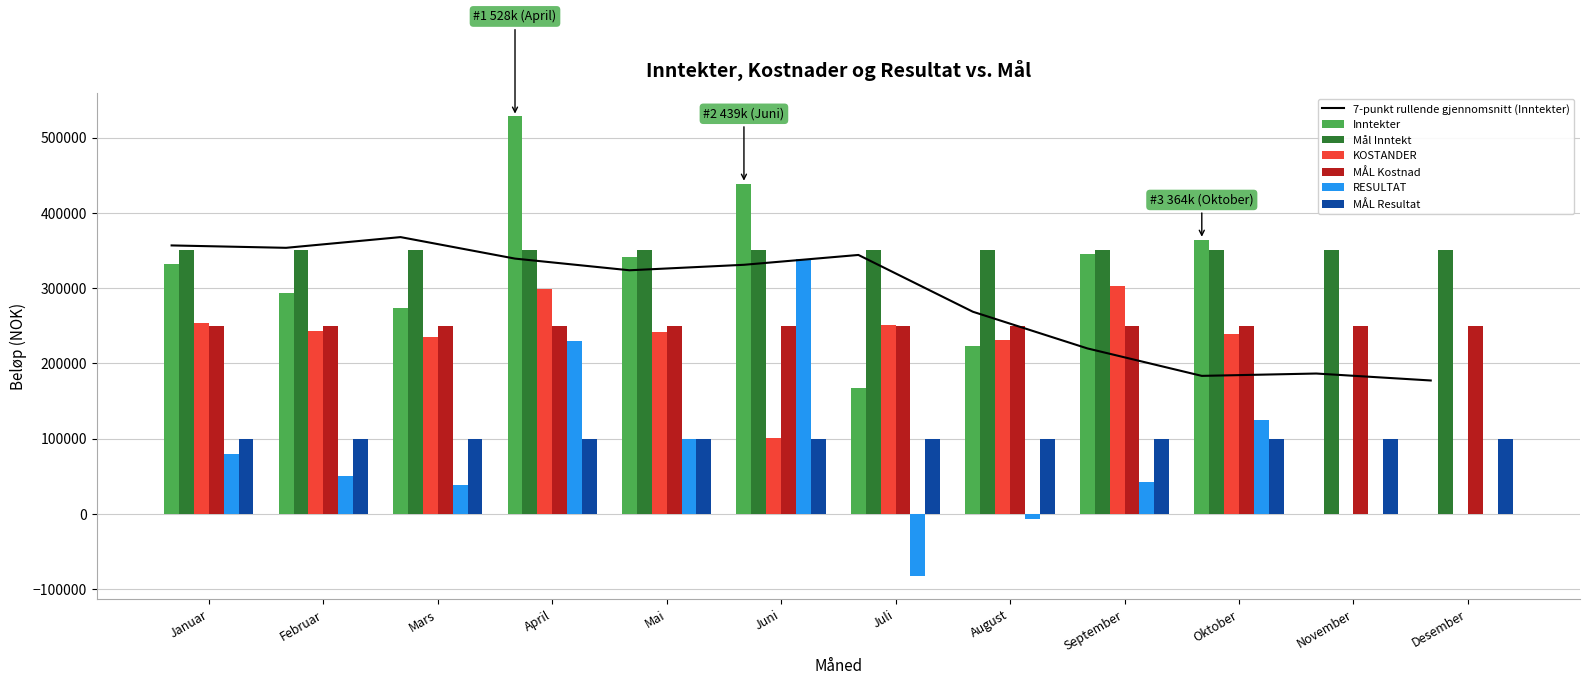

Which series has the largest range (max minus min)?

Inntekter